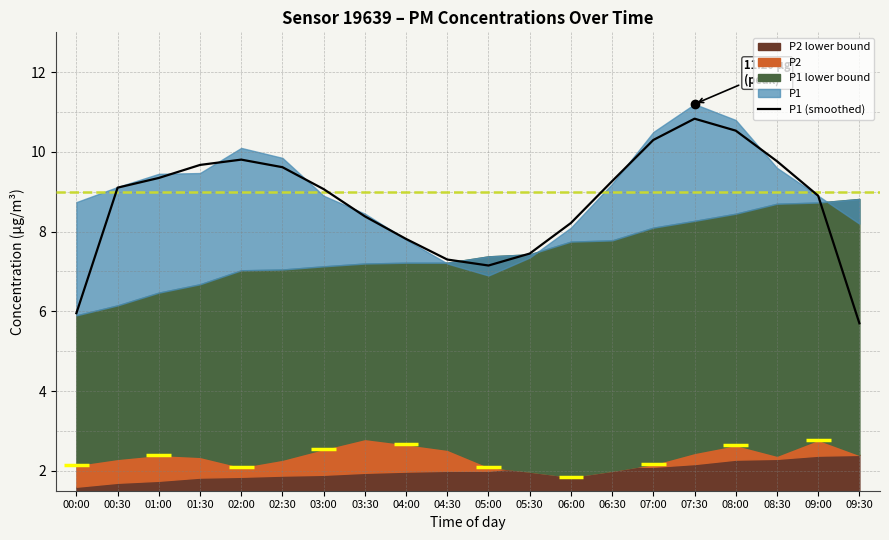

Reading left to right, list all the values displayed in this chart.

00:00=6.0	00:30=9.1	01:00=9.3	01:30=9.7	02:00=9.8	02:30=9.6	03:00=9.1	03:30=8.4	04:00=7.8	04:30=7.3	05:00=7.1	05:30=7.4	06:00=8.2	06:30=9.3	07:00=10.3	07:30=10.8	08:00=10.5	08:30=9.8	09:00=8.9	09:30=5.7